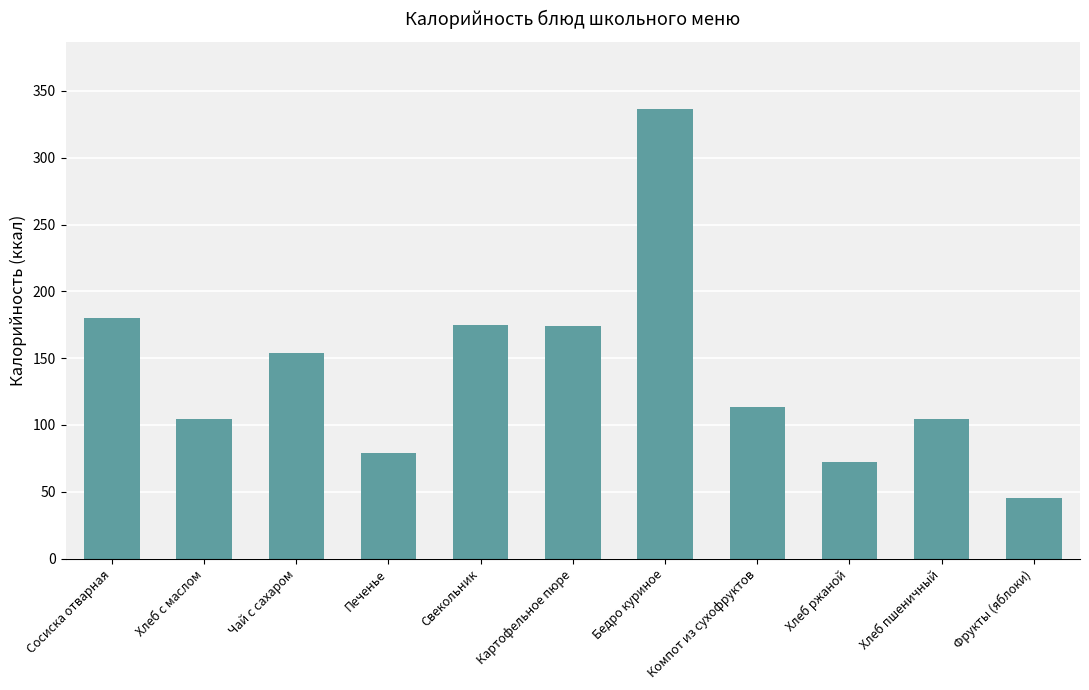

Which has a higher value, Бедро куриное or Компот из сухофруктов?

Бедро куриное